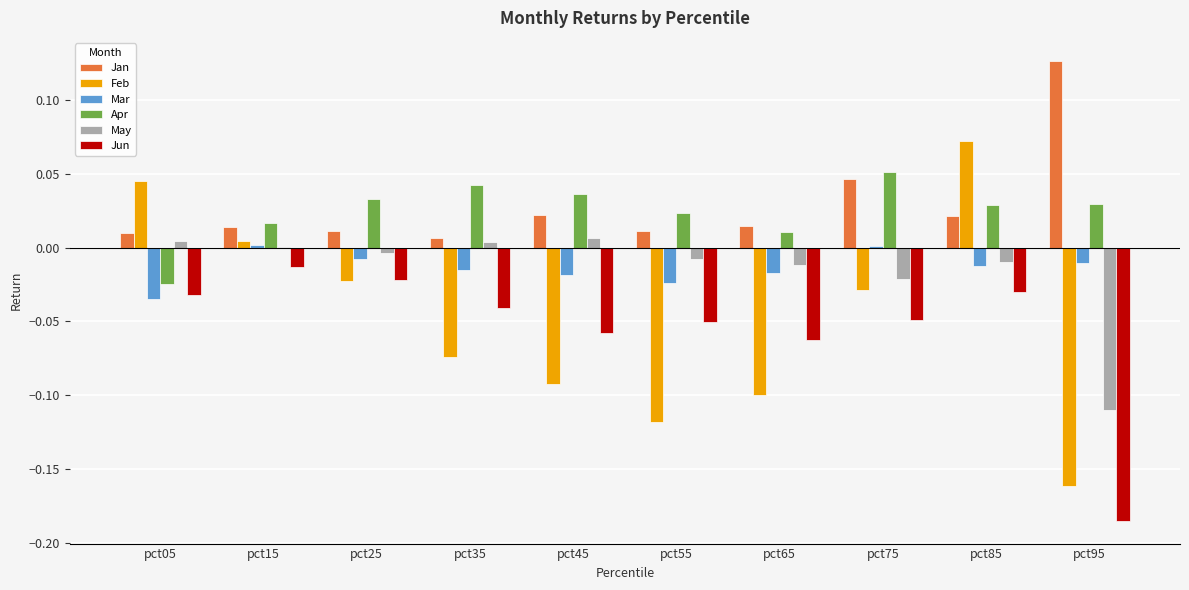

Between pct15 and pct65, which series saw the biggest shift?

Feb